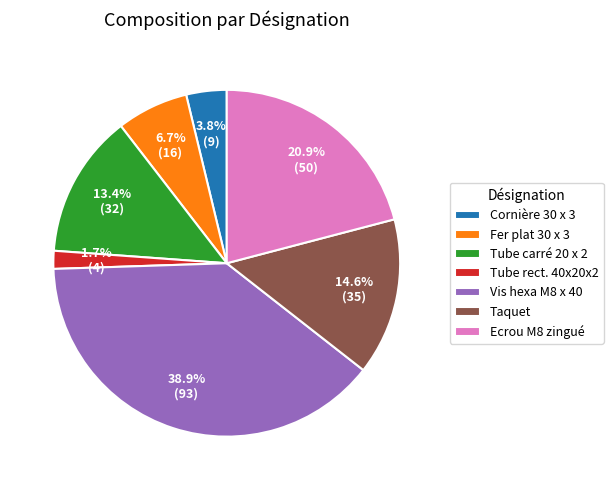

To the nearest percent, what is the difference between the largest and smallest slice percentages?

37%